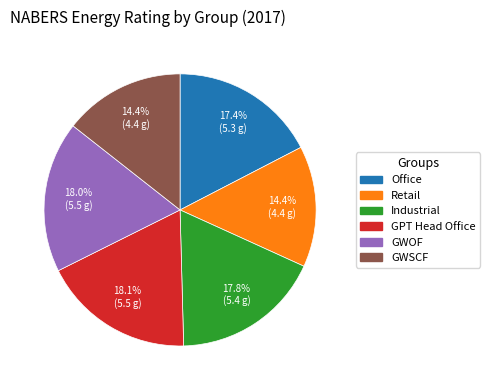

True or false: Retail accounts for 21% of the total.

False